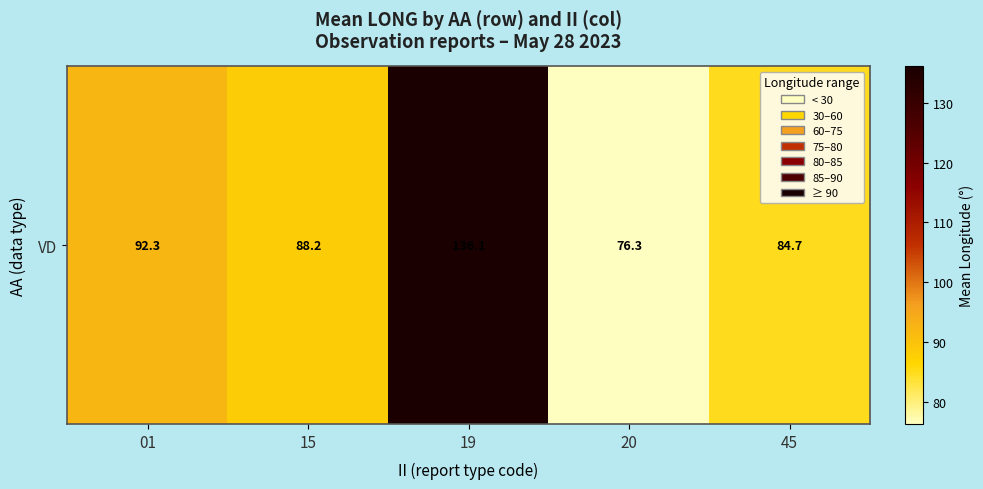

The value at 19 is 76.2. True or false?

False